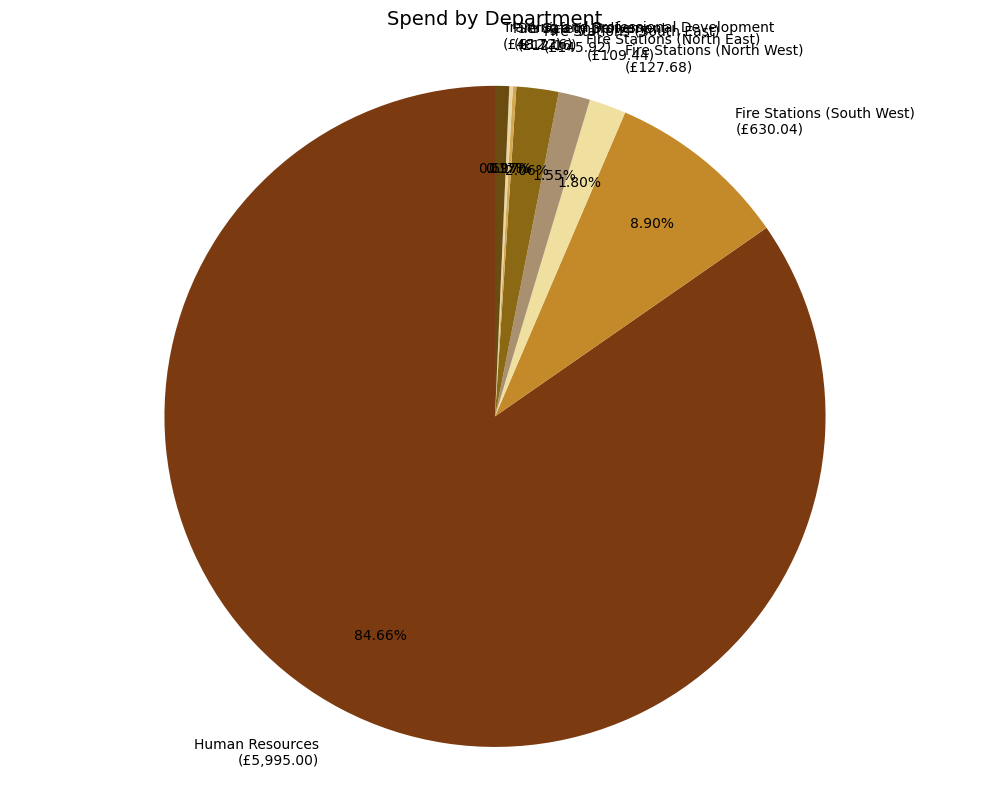

Is the sum of Training and Professional Development (£48.72) and Fire Stations (South West) (£630.04) greater than half?

No